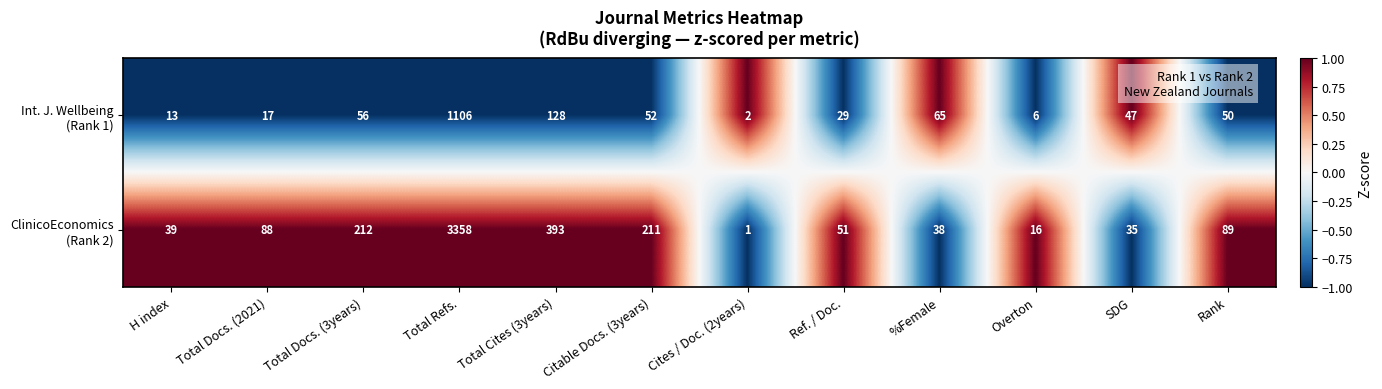

What is the spread (max minus min) of values at Total Cites (3years)?

265